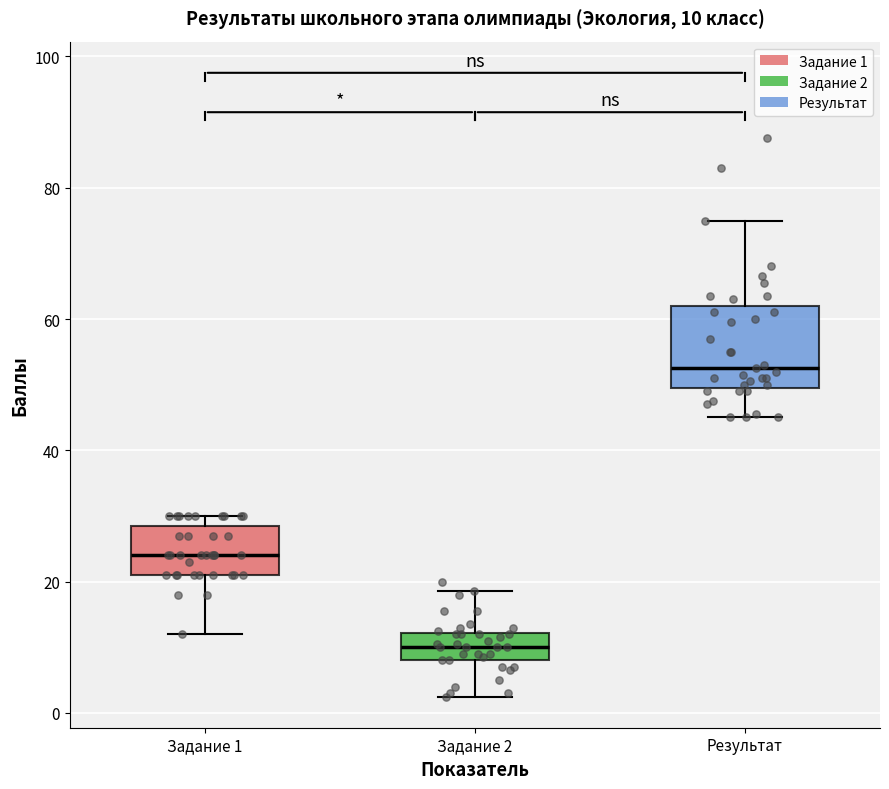

Which box's median line is the lowest?

Задание 2